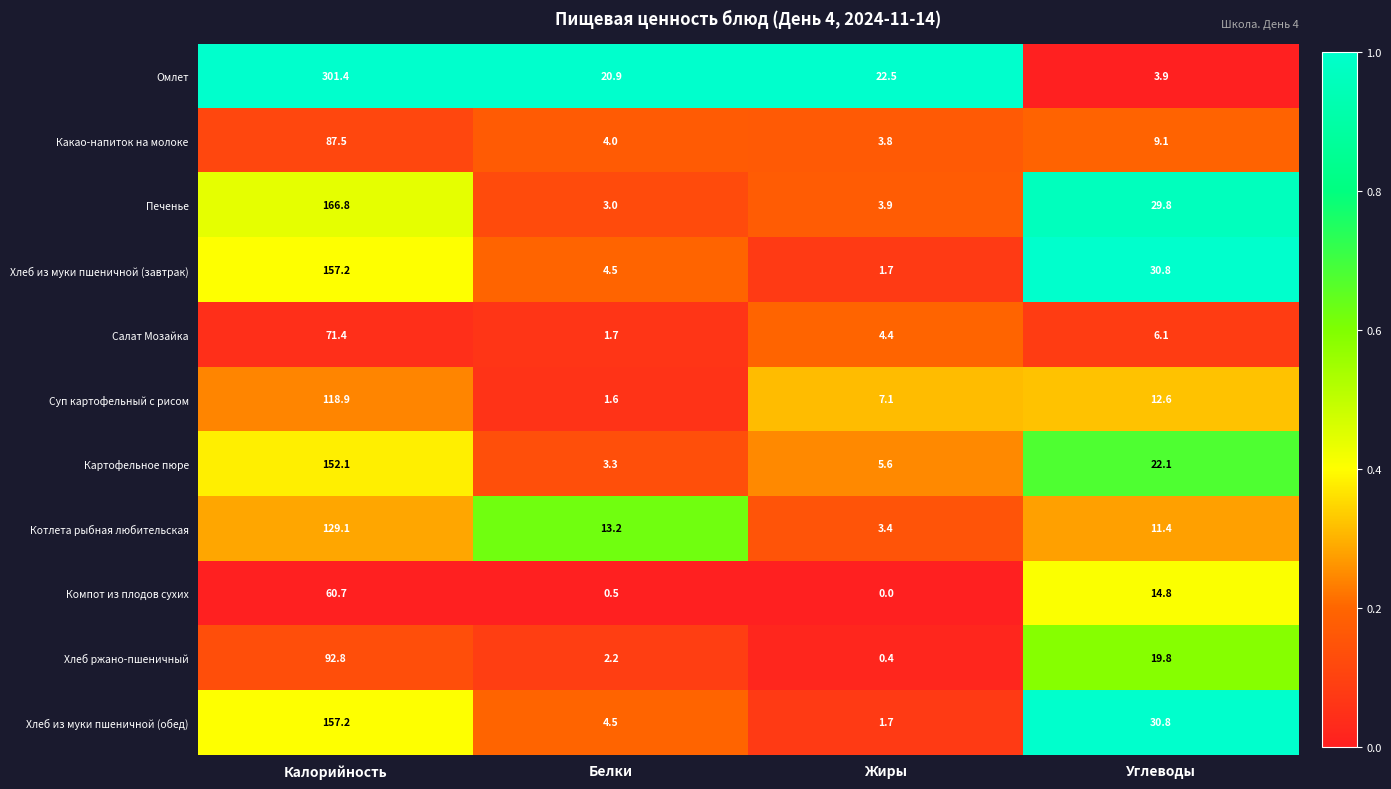

At which label does Омлет first exceed 22?

Калорийность